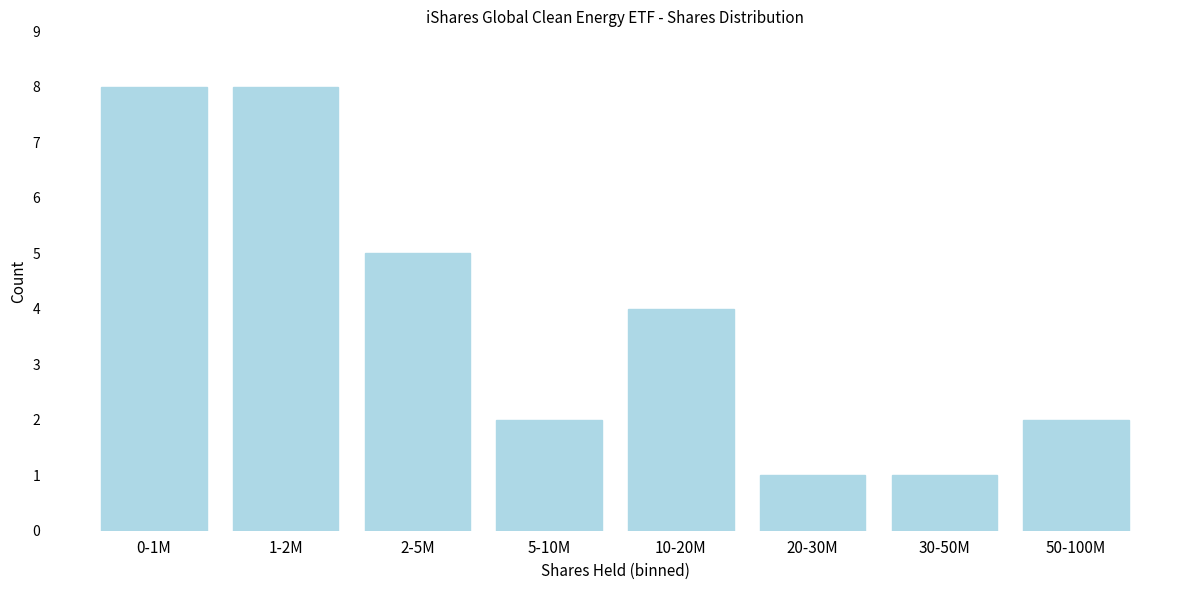

Reading left to right, list all the values displayed in this chart.

8	8	5	2	4	1	1	2